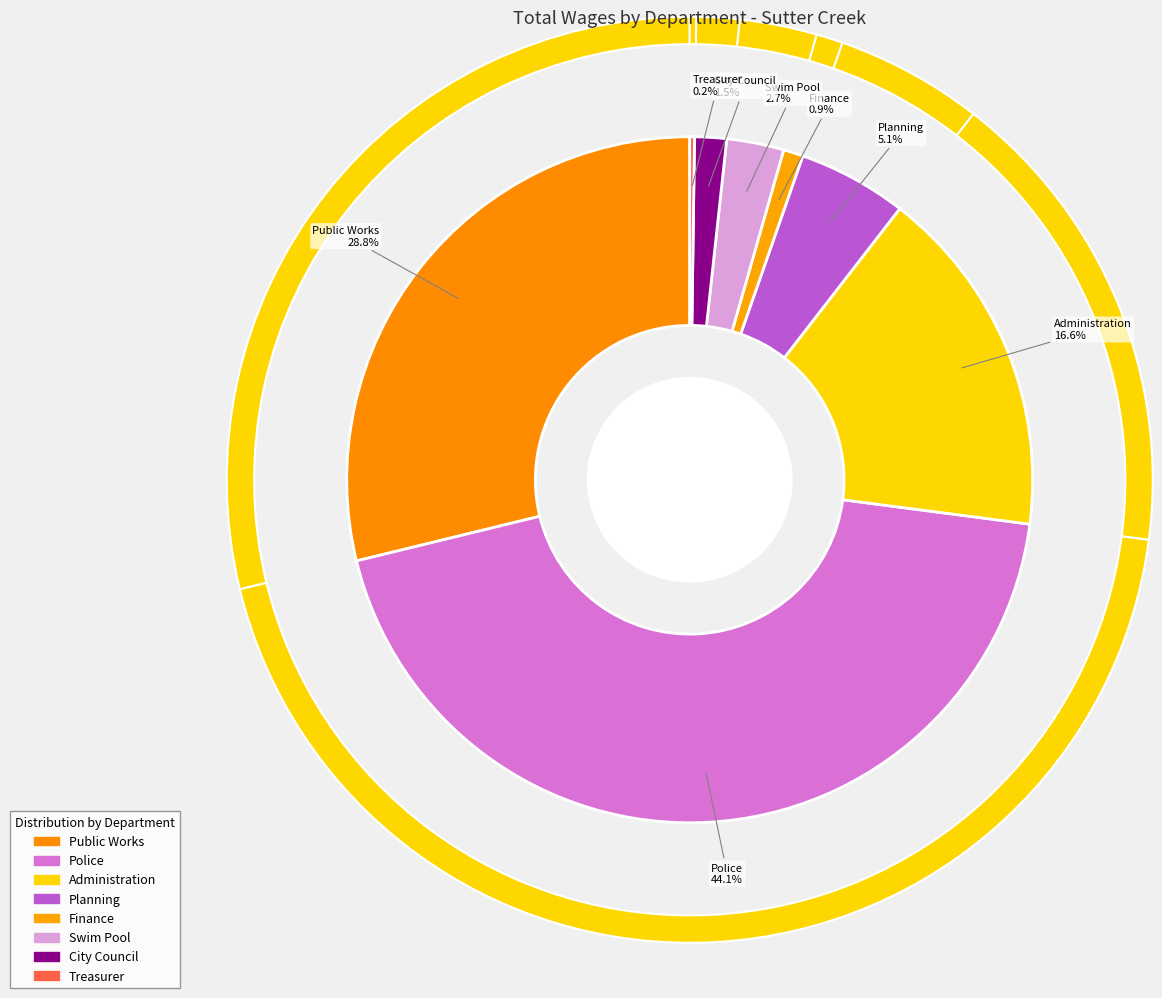

To the nearest percent, what is the difference between the largest and smallest slice percentages?

44%